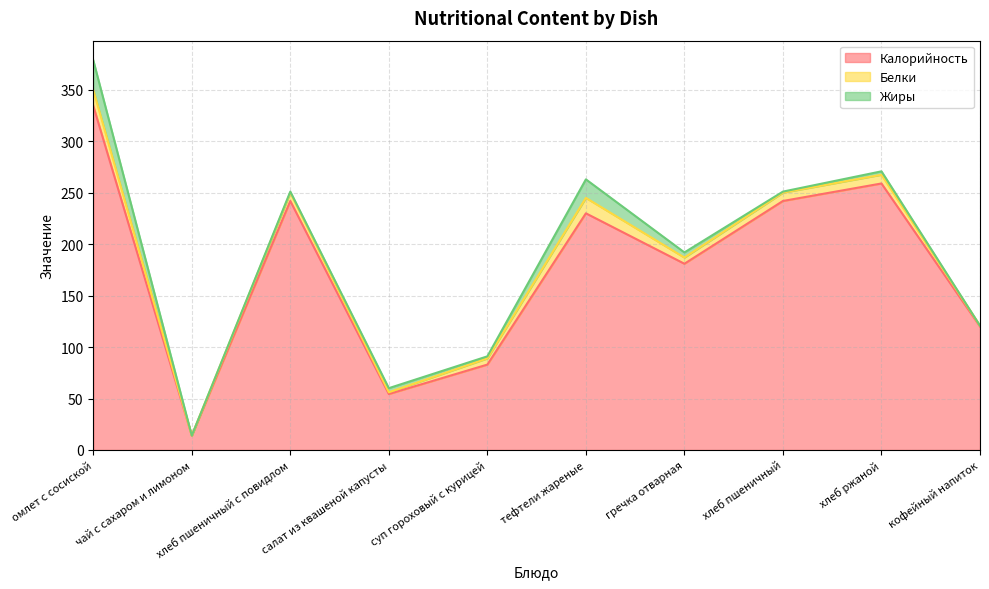

What is the difference between the highest and lowest values at кофейный напиток?

120.0